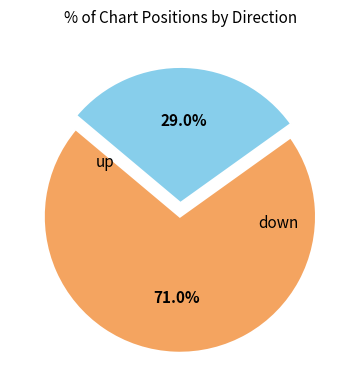

Is there a majority slice in this chart?

Yes